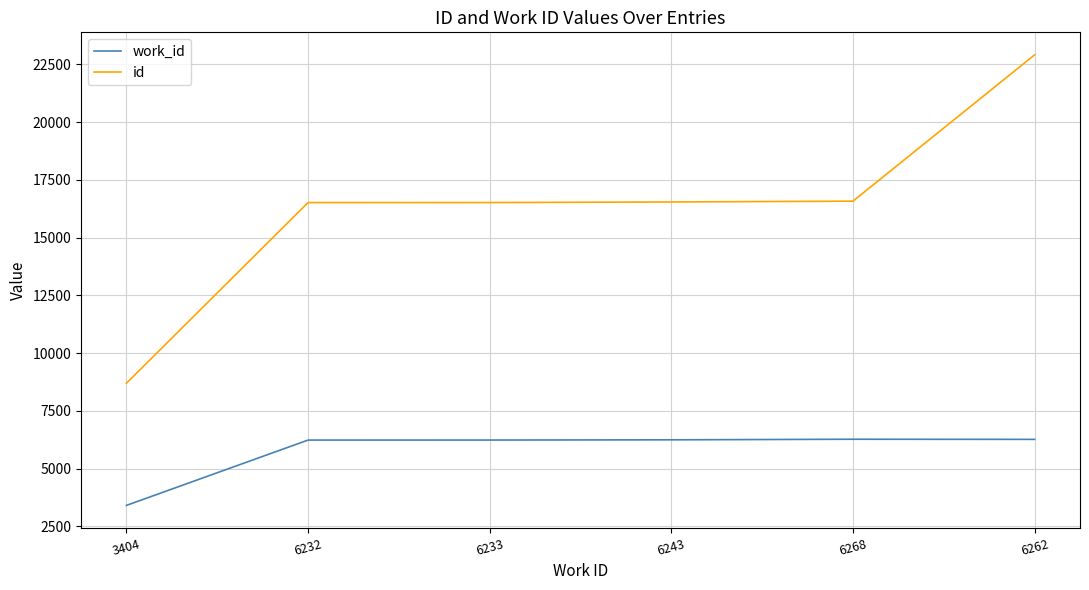

Is it true that id equals 21751 at 6268?

False